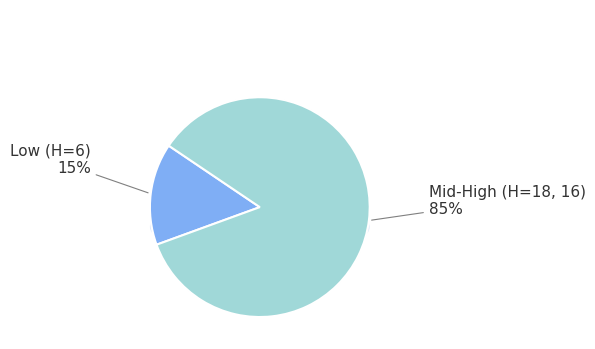

Which slice is the smallest?

Rank 1 (H=6)